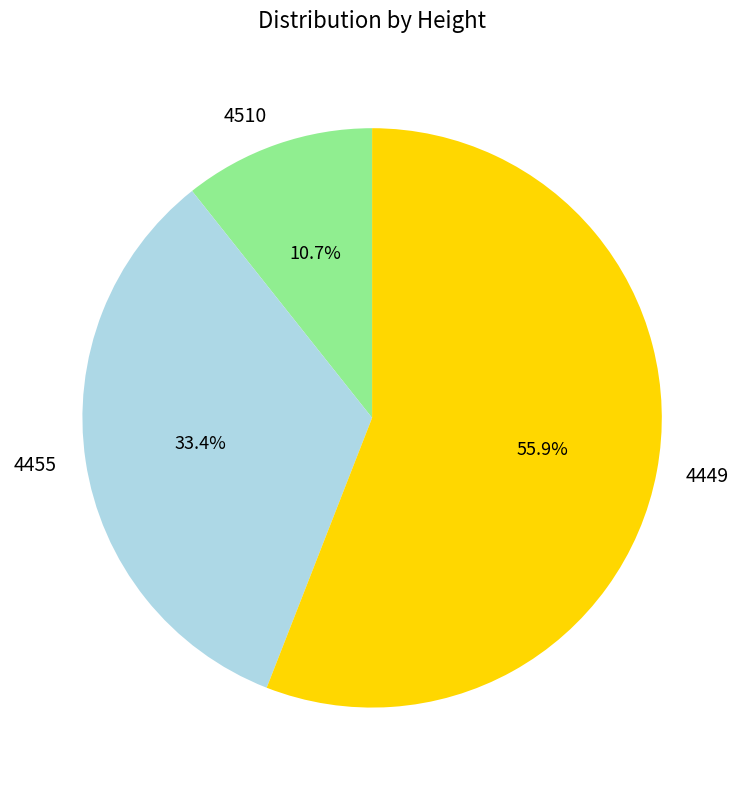

To the nearest percent, what is the combined percentage of 4449 and 4510?

67%